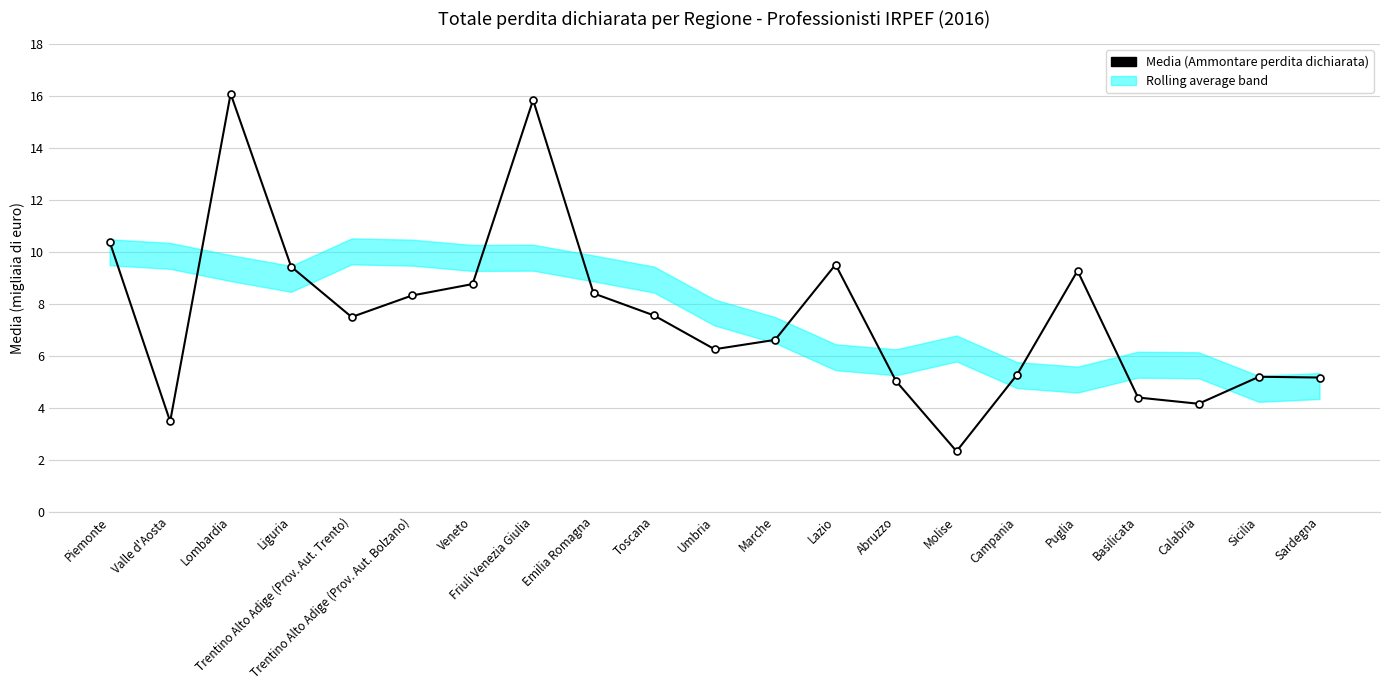

What is the difference between the second highest and minimum values?

13.5